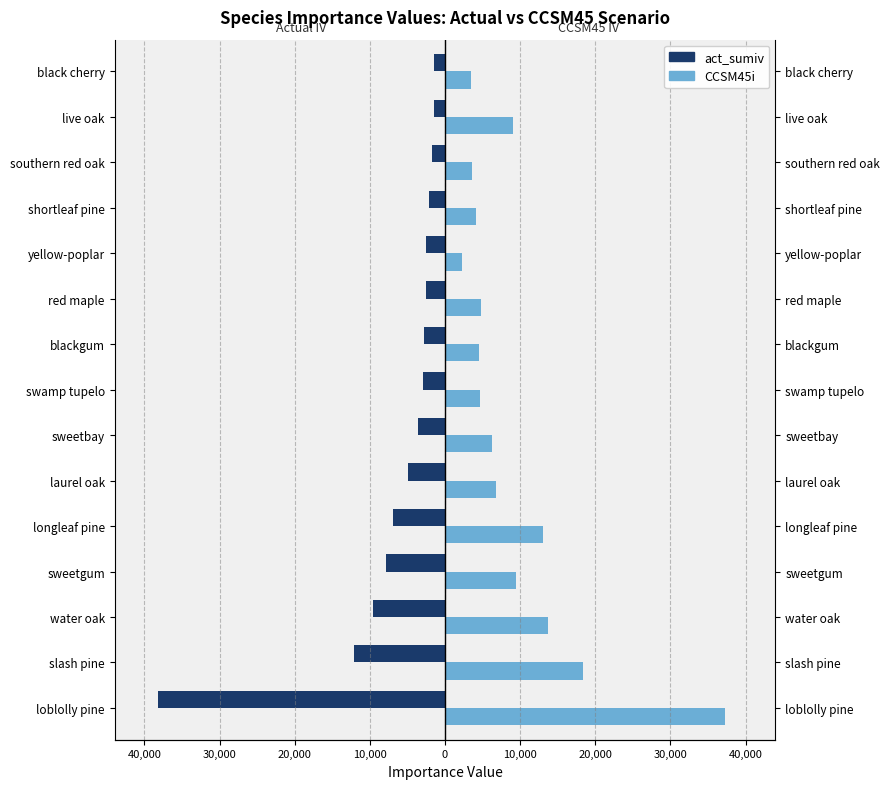

How many bars are there in each group?

2